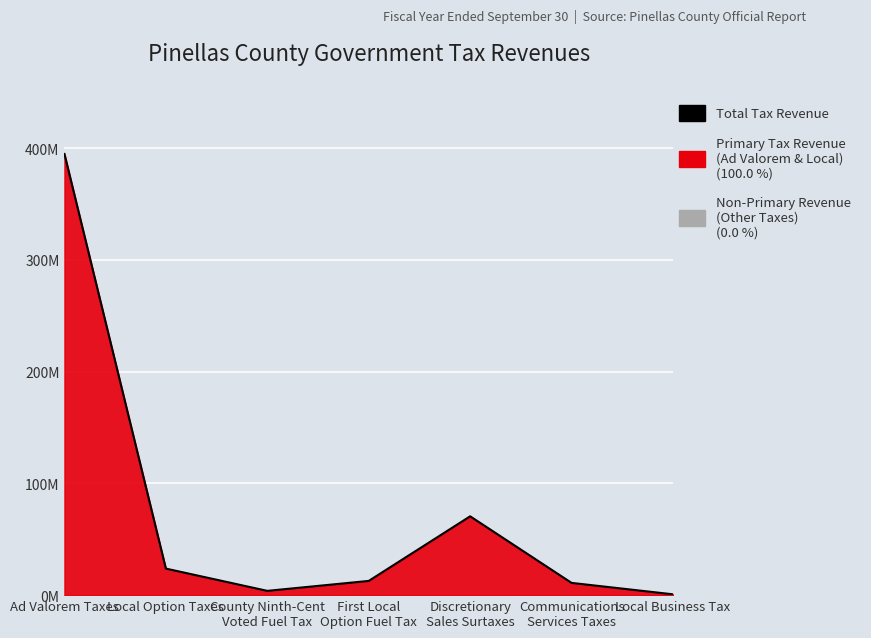

What is the difference between the second highest and minimum values?

69807380